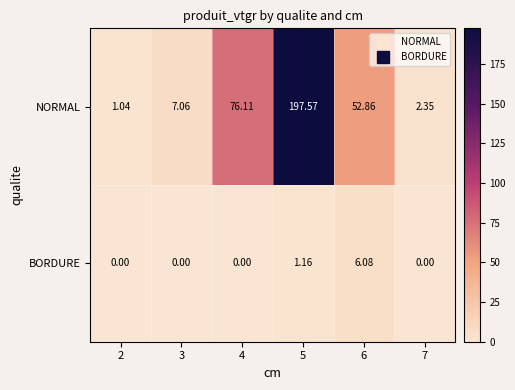

What is the maximum value shown in the chart?

197.6